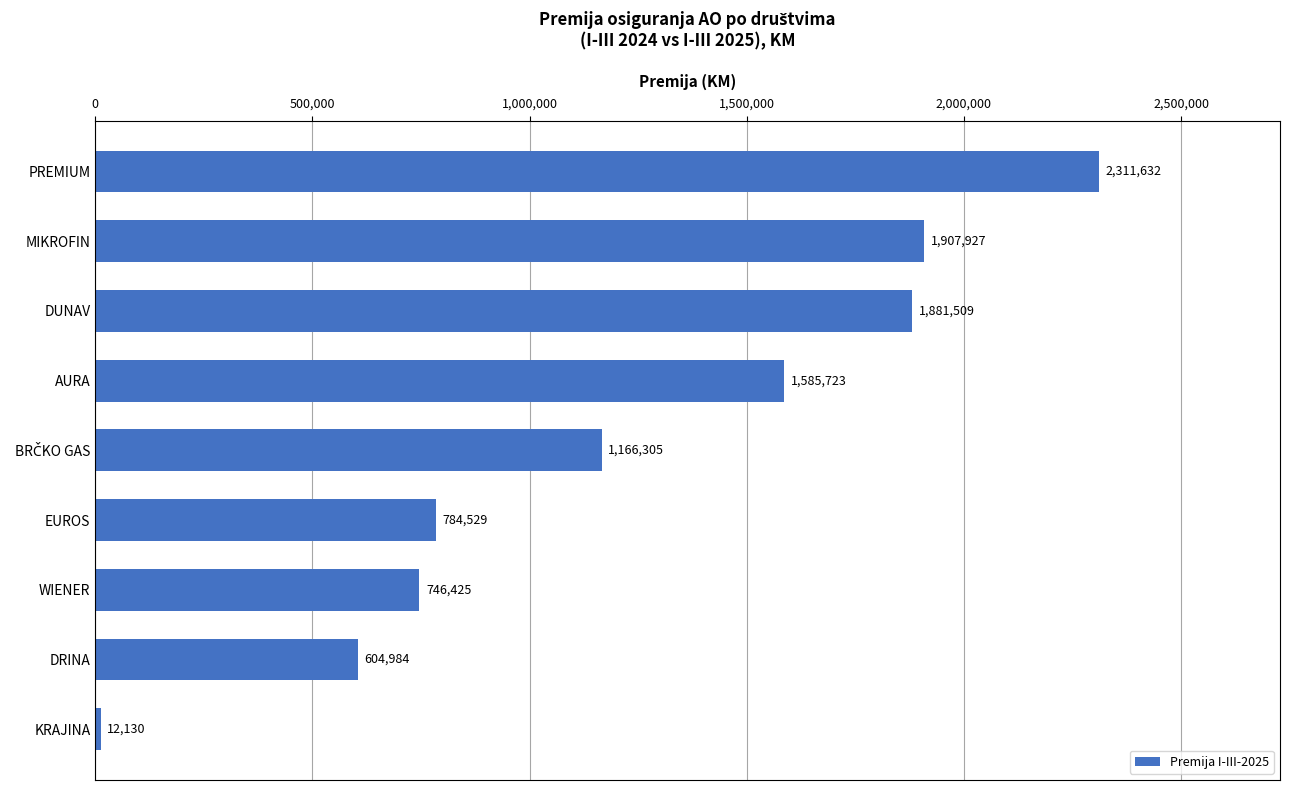

Reading top to bottom, transcribe all the data shown in this chart.

2311632	1907927	1881509	1585723	1166305	784529	746425	604984	12130